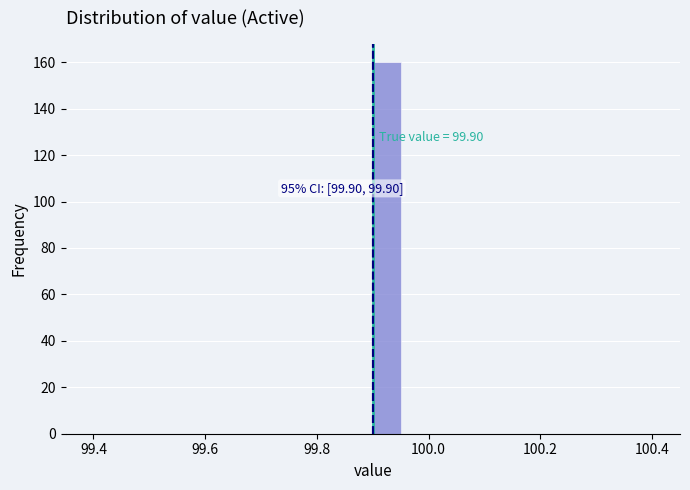

Read against the x-axis, roughly where is the centre of the tallest bar?

99.92